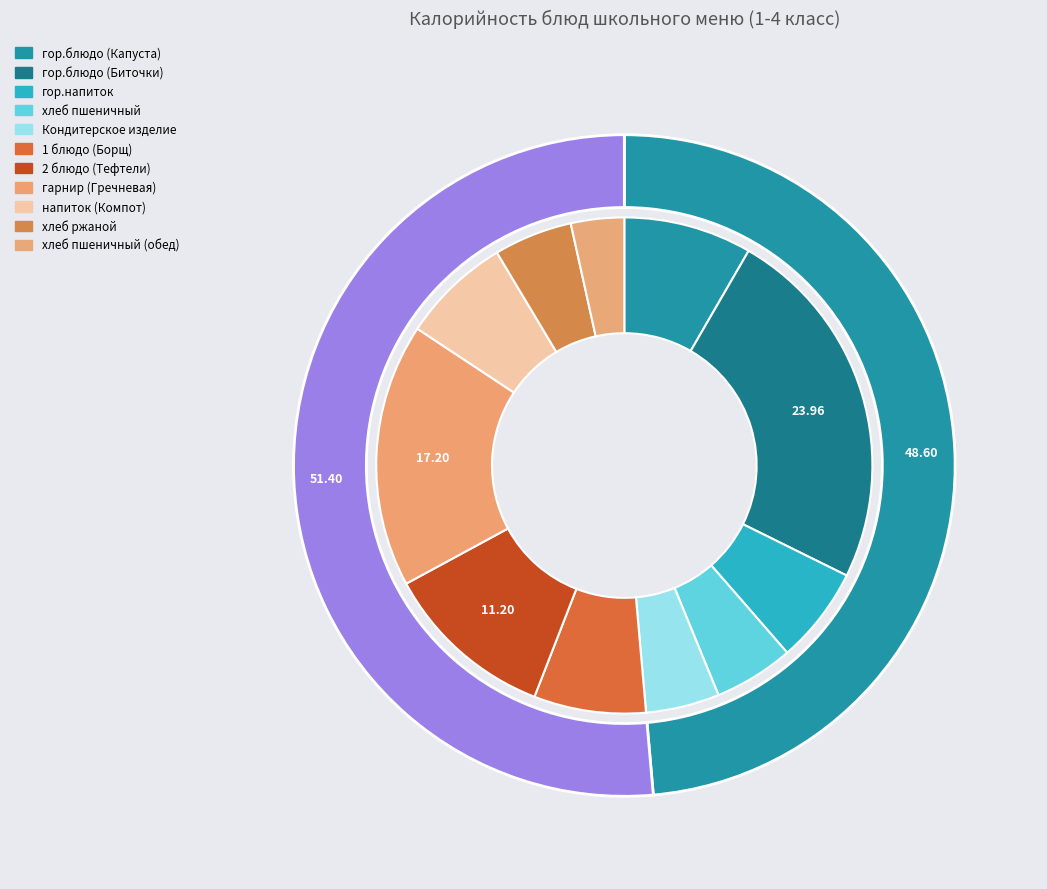

To the nearest percent, what portion does гарнир (Гречневая) represent?

17%